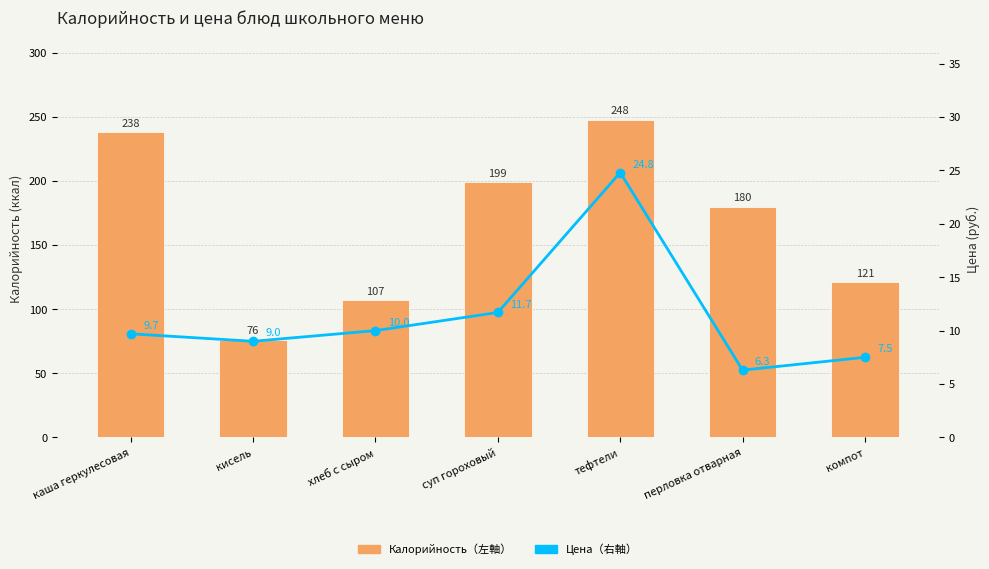

What is the label of the 4th bar from the left?

суп гороховый